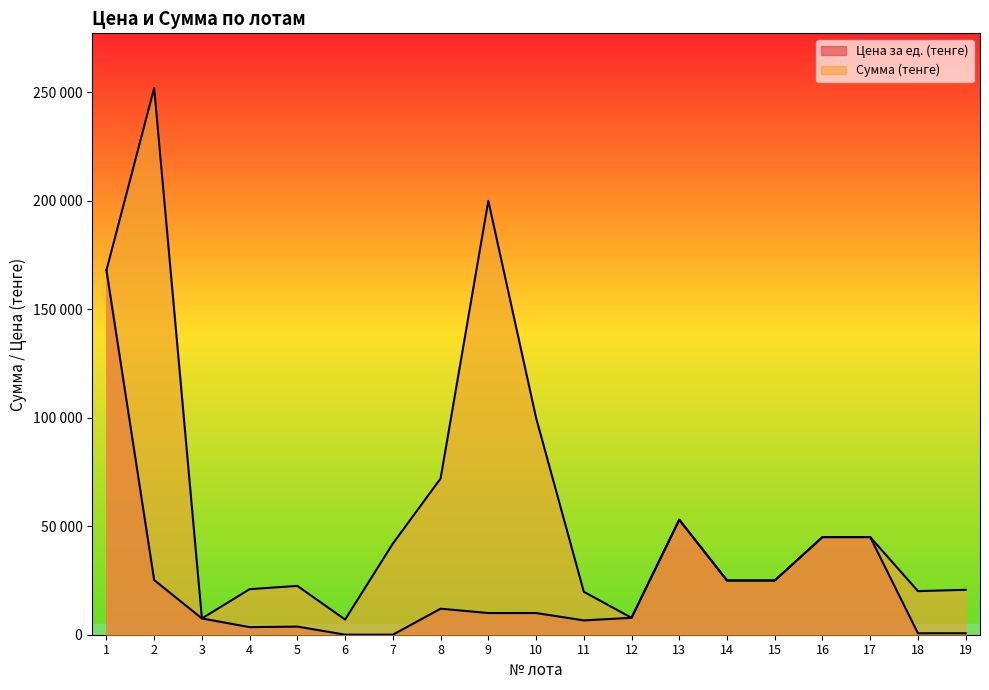

What is the spread (max minus min) of values at 4?

17500